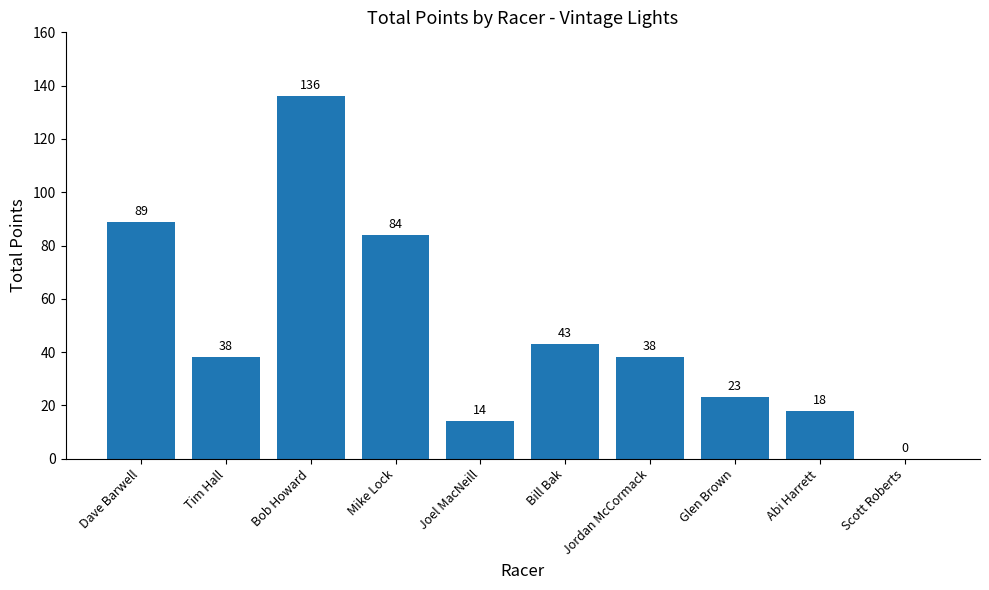

Where is the data nearest to the value 68?

Mike Lock